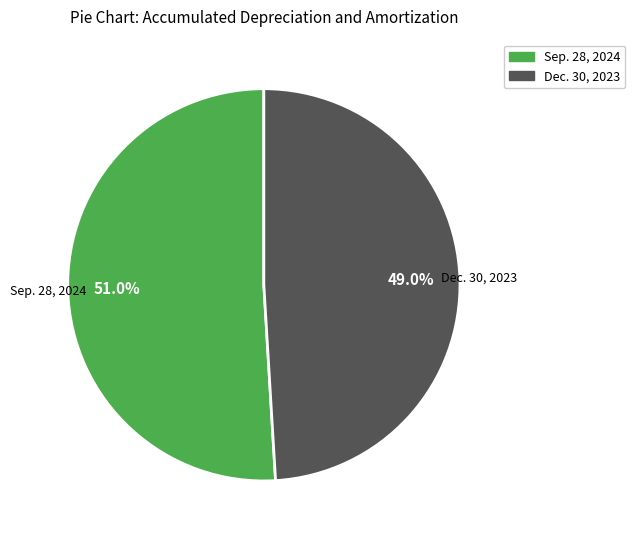

Which slice is the largest?

Sep. 28, 2024